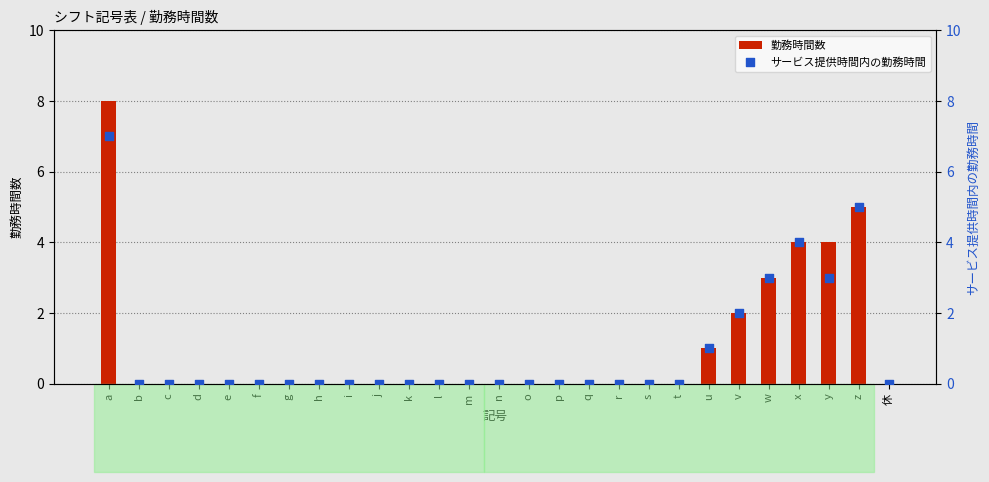

What are all the series names shown in the legend?

勤務時間数, サービス提供時間内の勤務時間